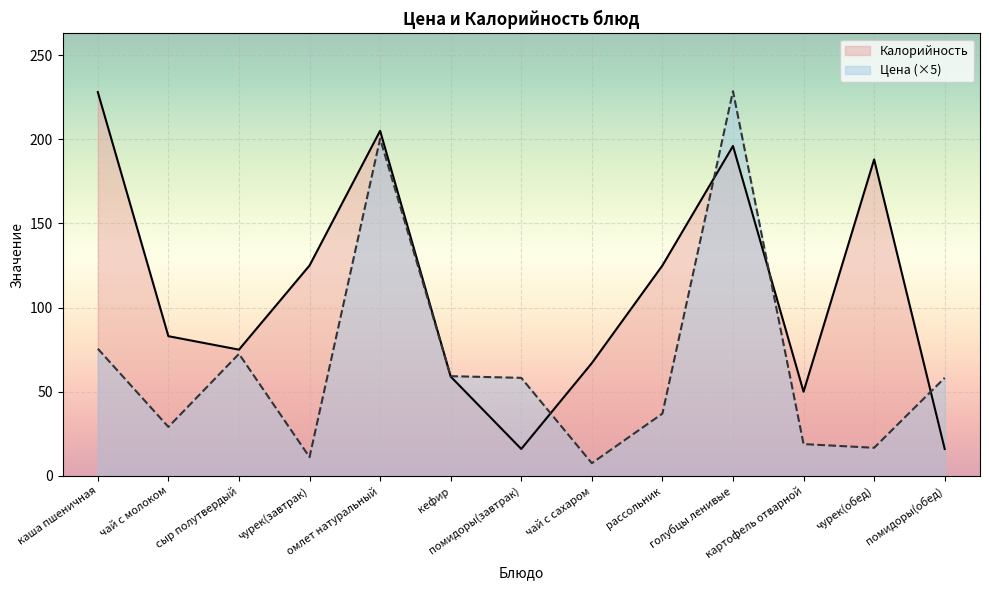

What is the average value of the Калорийность series?

110.2